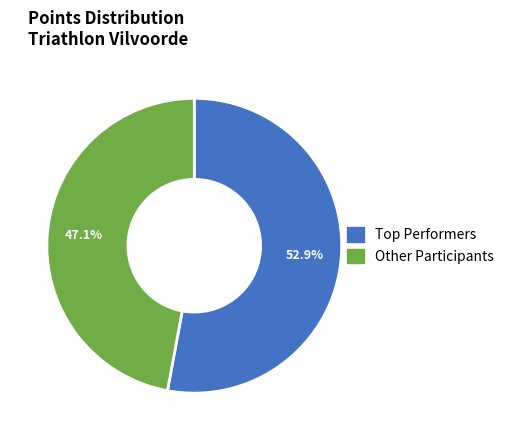

Is there any slice that represents more than half of the pie?

Yes